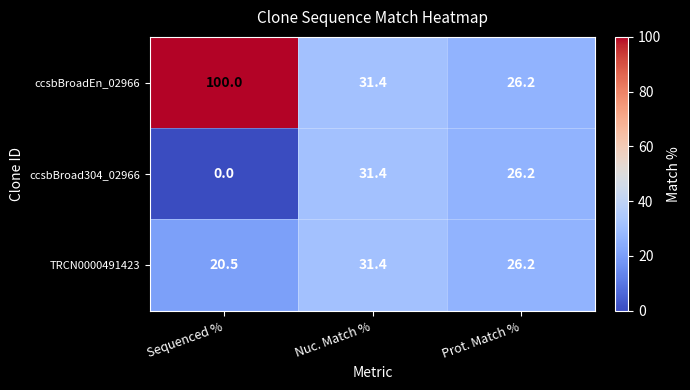

At which category is the sum across all series the highest?

Sequenced %